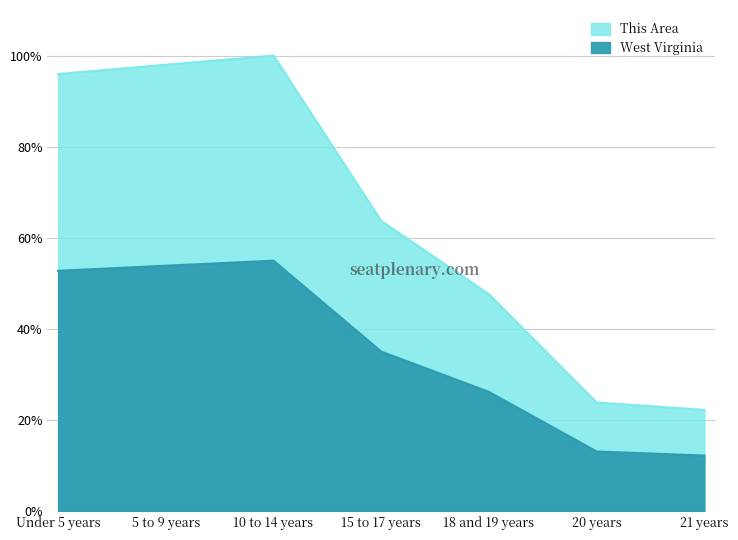

How many data points are less than 35?

3